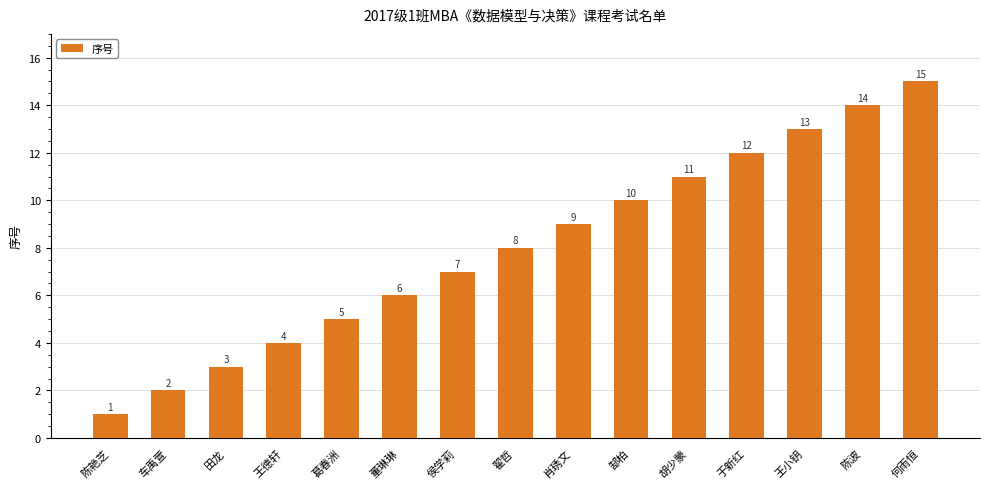

At which category does the chart reach its minimum across all series?

陈艳芝